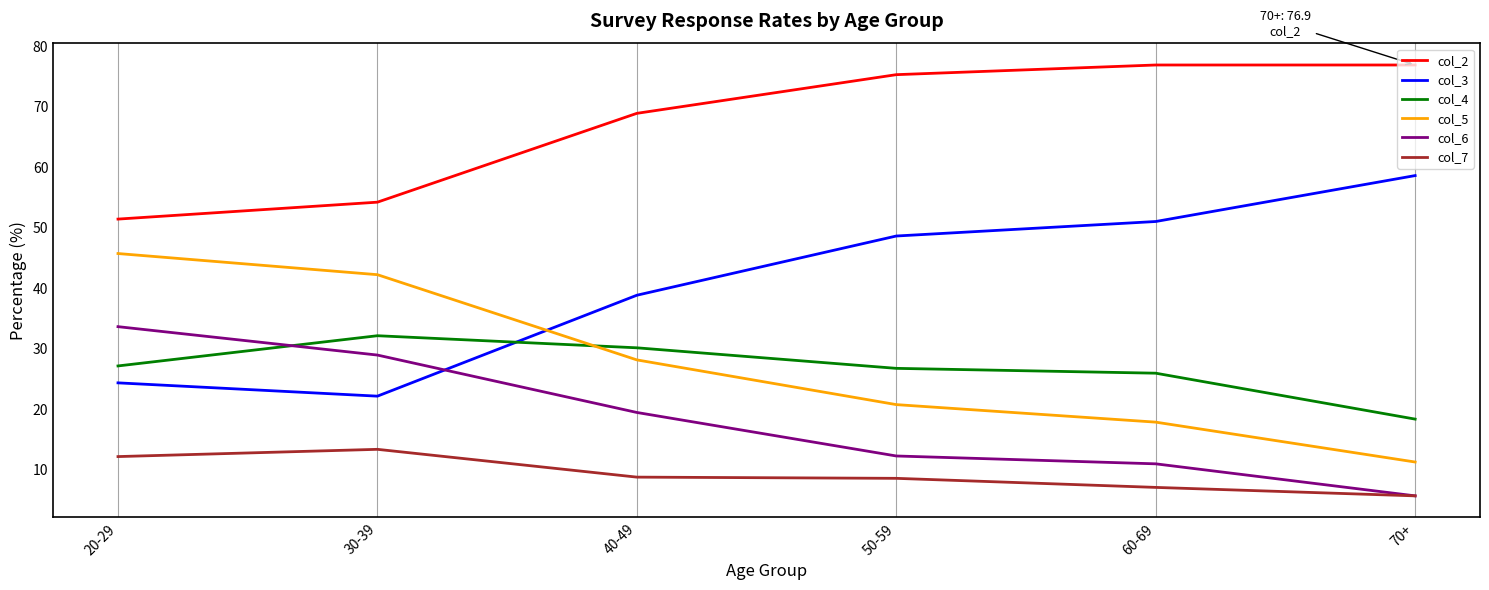

True or false: col_6 has a value of 28.9 at 30-39.

True